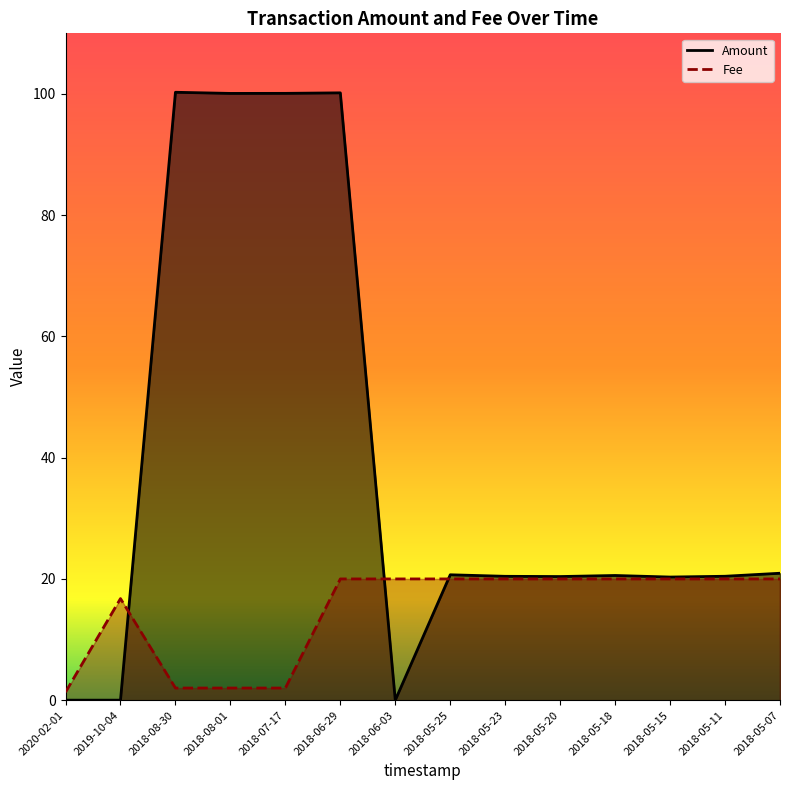

How many values in the Amount series are below 20?

3